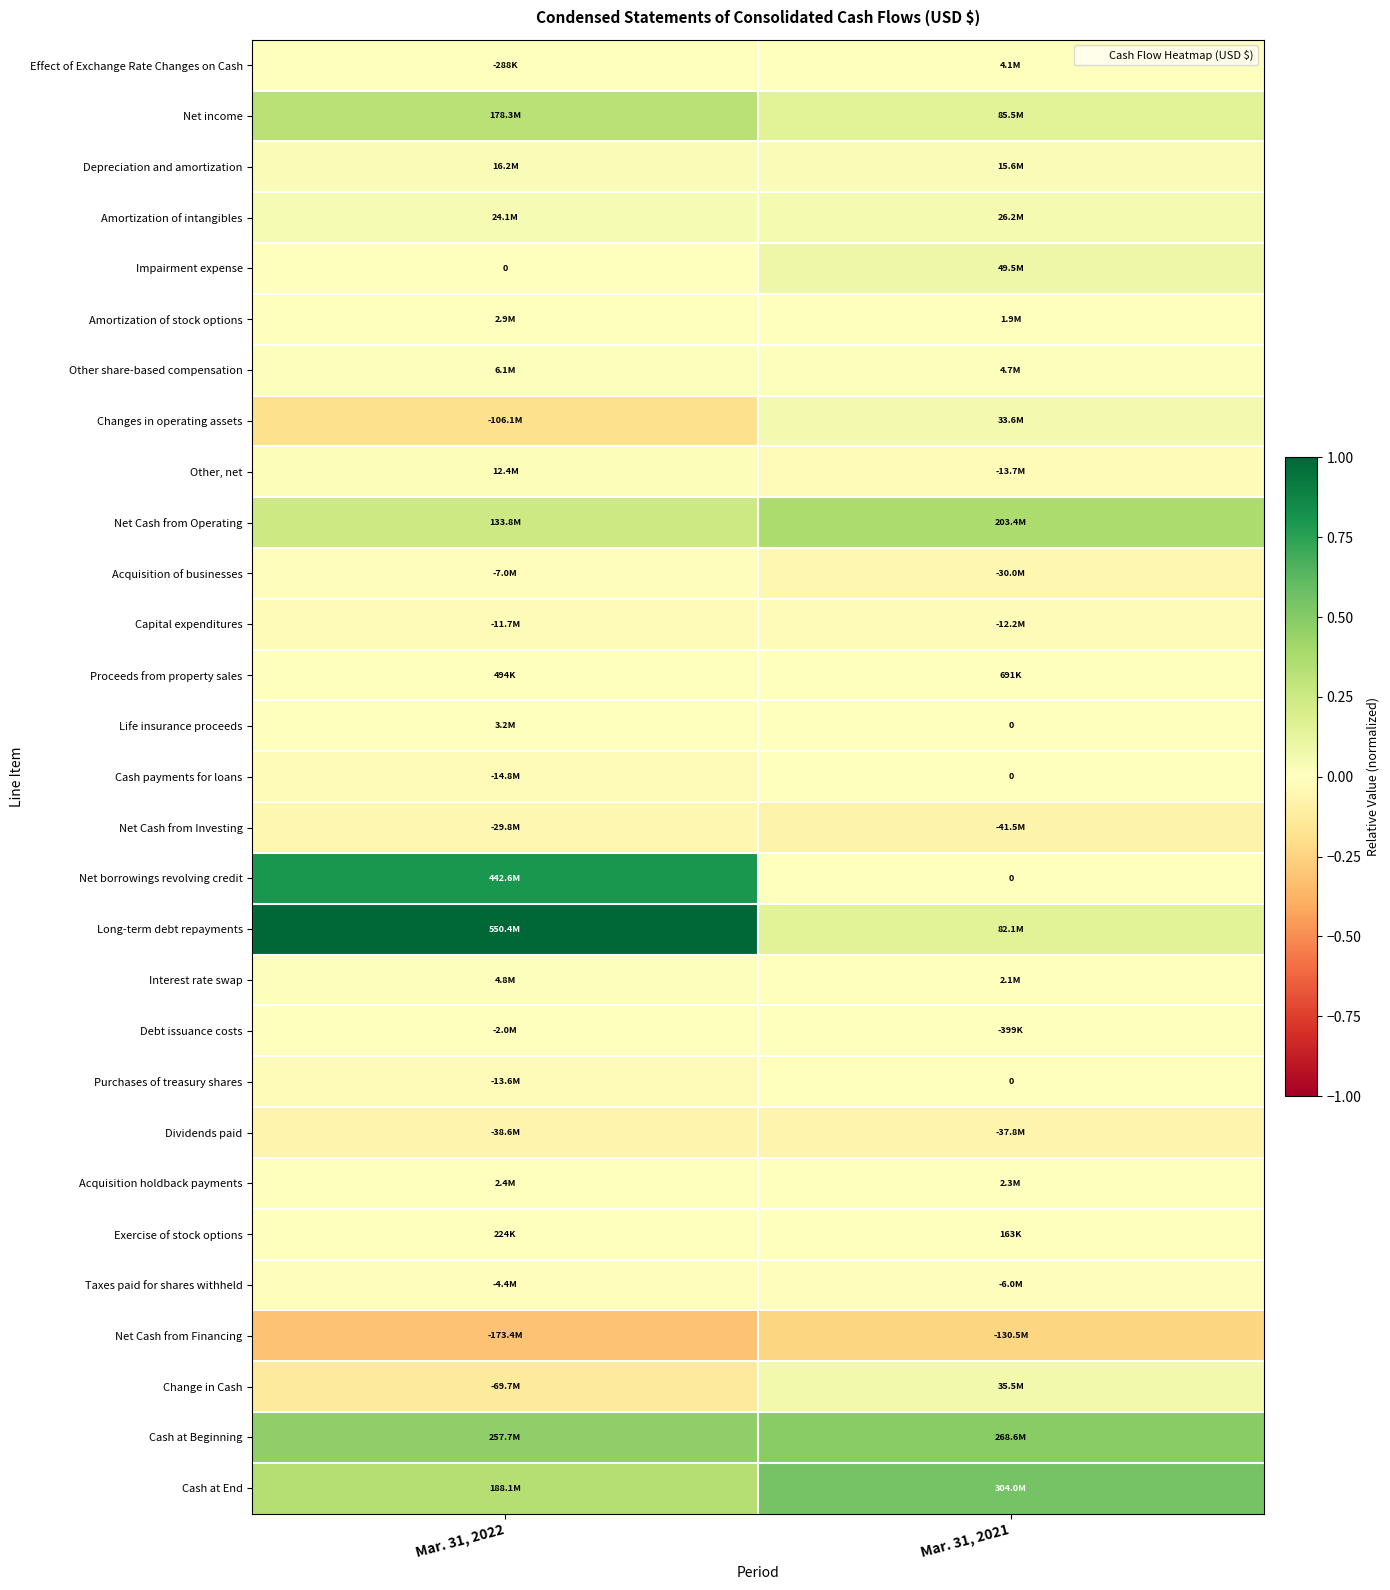

List the series in order of their peak value, lowest first.

Net Cash from Financing, Dividends paid, Net Cash from Investing, Capital expenditures, Acquisition of businesses, Taxes paid for shares withheld, Debt issuance costs, Cash payments for loans, Purchases of treasury shares, Exercise of stock options, Proceeds from property sales, Acquisition holdback payments, Amortization of stock options, Life insurance proceeds, Effect of Exchange Rate Changes on Cash, Interest rate swap, Other share-based compensation, Other, net, Depreciation and amortization, Amortization of intangibles, Changes in operating assets, Change in Cash, Impairment expense, Net income, Net Cash from Operating, Cash at Beginning, Cash at End, Net borrowings revolving credit, Long-term debt repayments